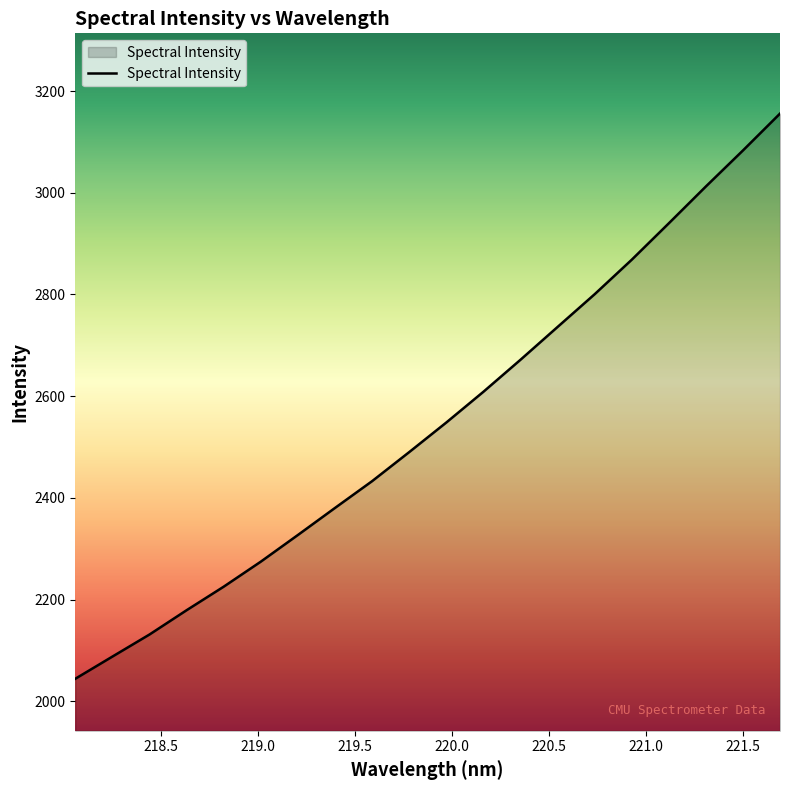

What is the minimum value shown in the chart?

2044.5